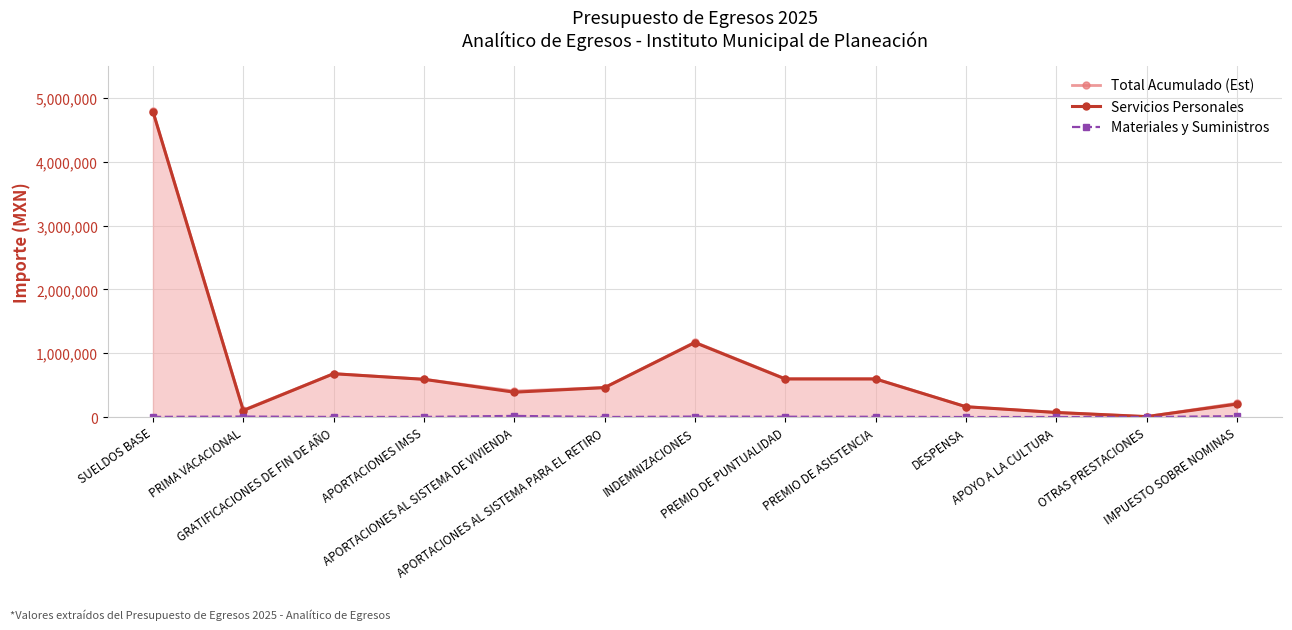

What is the minimum value for Servicios Personales?

6500.0